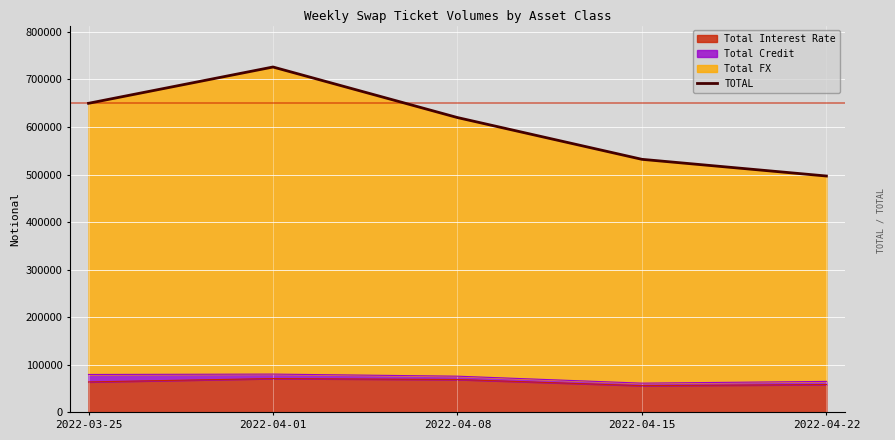

What is the average value?

605011